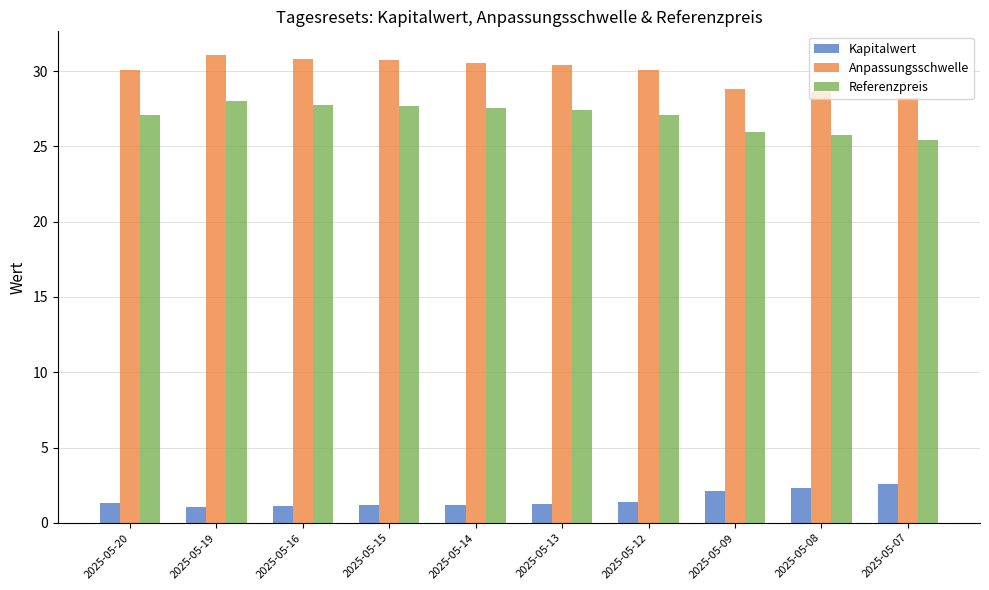

How many data points does each series have?

10